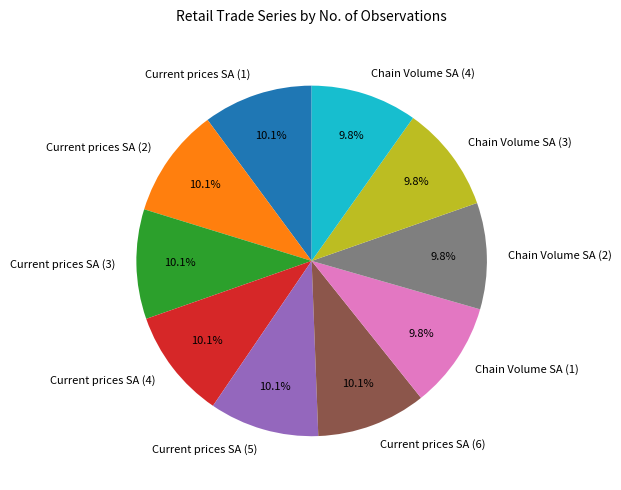

Is there a majority slice in this chart?

No